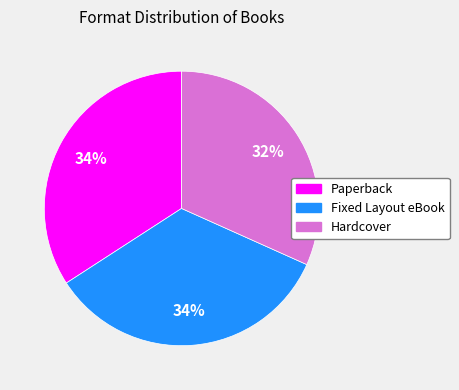

Approximately how many times larger is the value at Fixed Layout eBook compared to Paperback?

1.0